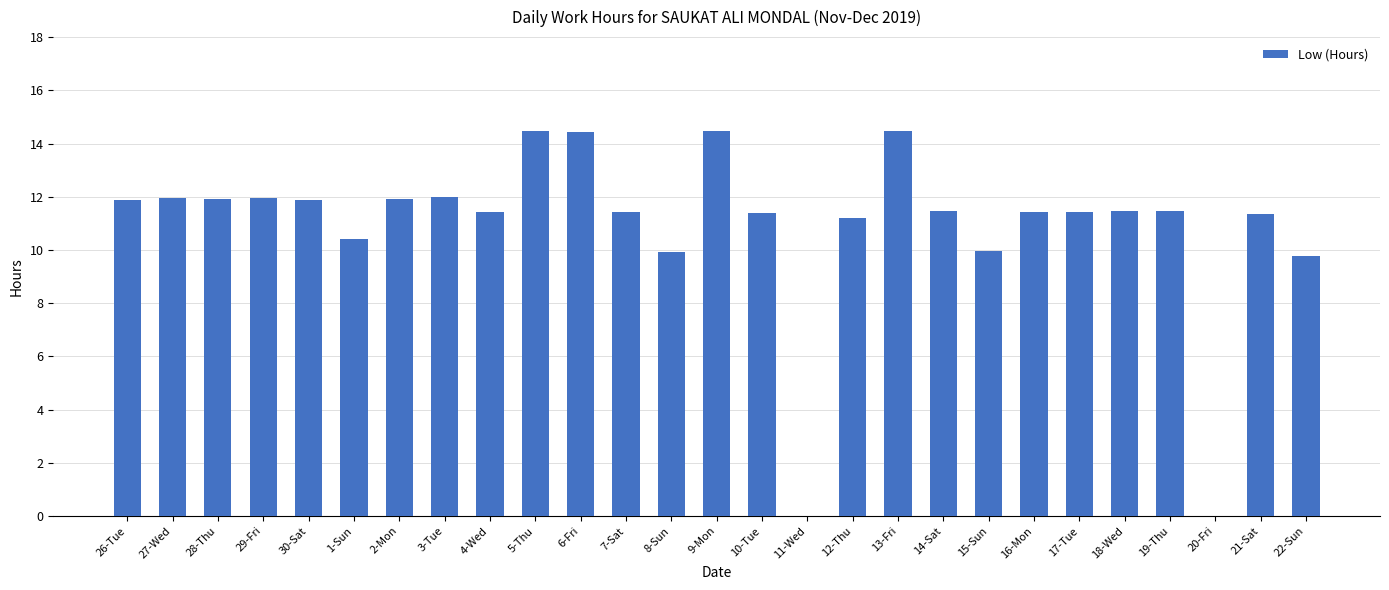

What is the sum of the values at 21-Sat and 4-Wed?

22.8